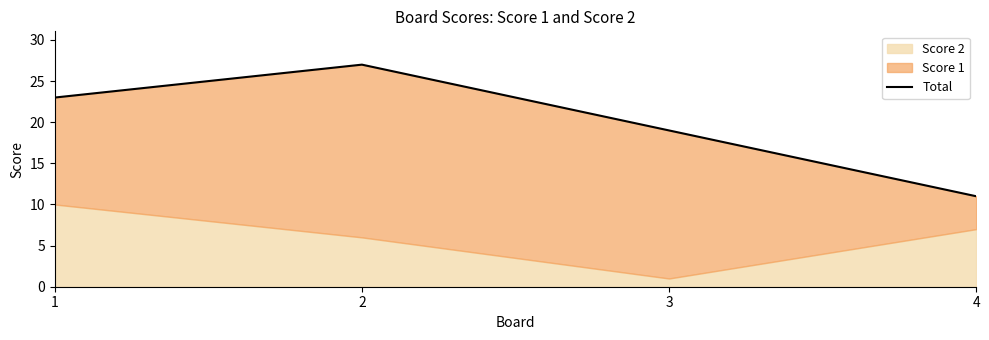

Reading left to right, extract all data points from this chart.

23	27	19	11